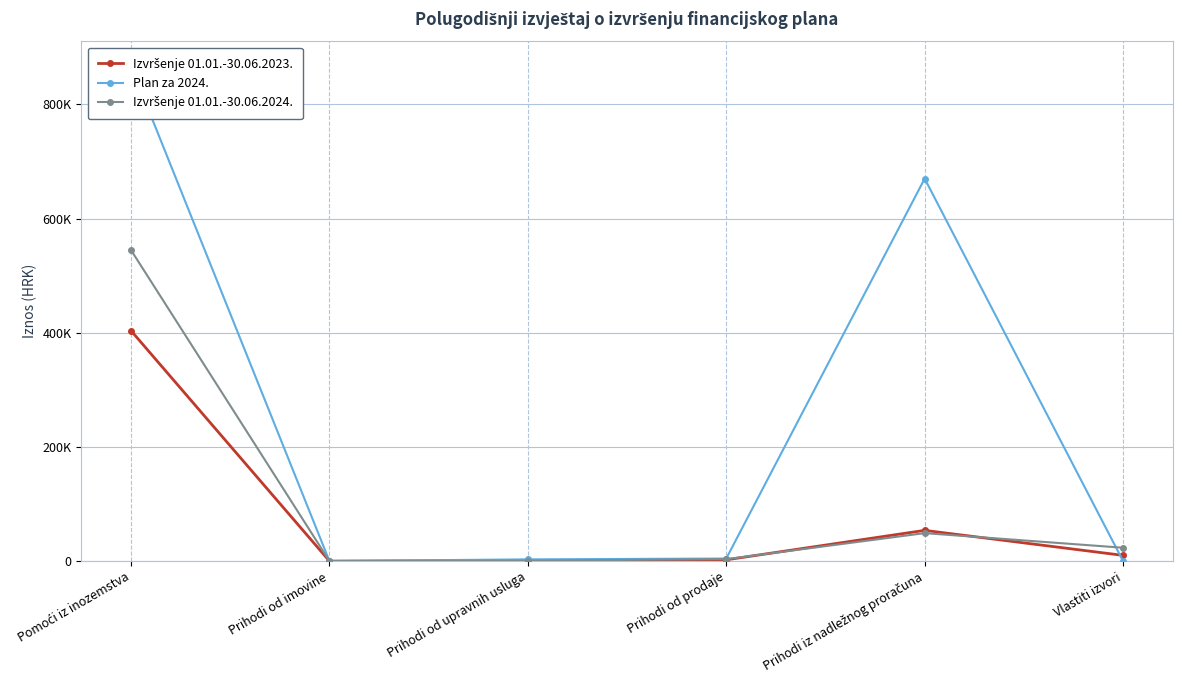

In Plan za 2024., how many points are higher than both neighbors (excluding endpoints)?

1